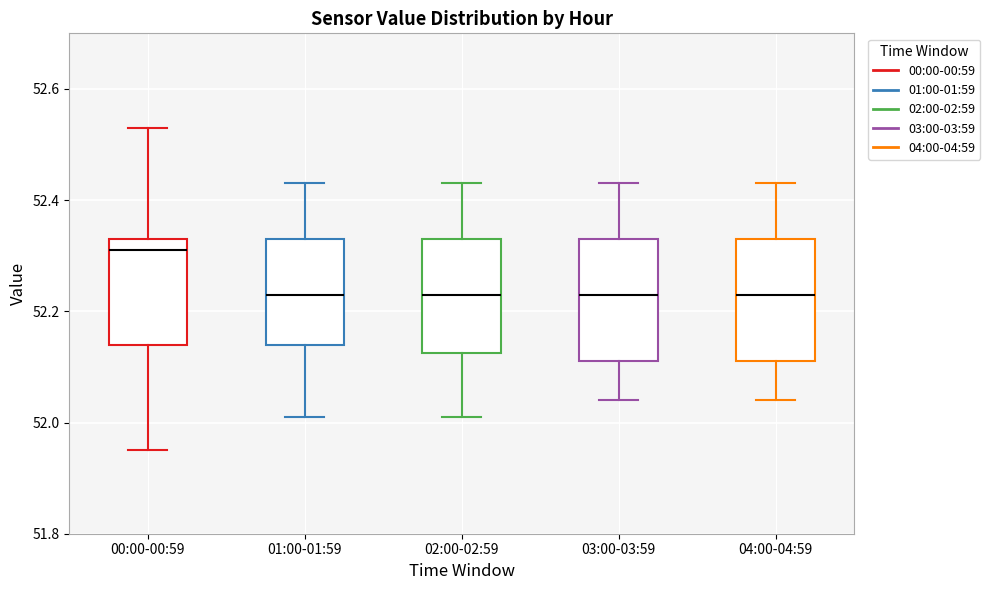

Reading left to right, transcribe this box plot: for each box, give where its median line is, the range the box spans, and where its two whiskers end, as read against the y-axis. The values are not printed on the chart, so give them approximately, as read against the axis.

00:00-00:59: median 52.32, box 52.14 to 52.34, whiskers 51.96 to 52.54
01:00-01:59: median 52.24, box 52.14 to 52.34, whiskers 52.02 to 52.44
02:00-02:59: median 52.24, box 52.12 to 52.34, whiskers 52.02 to 52.44
03:00-03:59: median 52.24, box 52.12 to 52.34, whiskers 52.04 to 52.44
04:00-04:59: median 52.24, box 52.12 to 52.34, whiskers 52.04 to 52.44